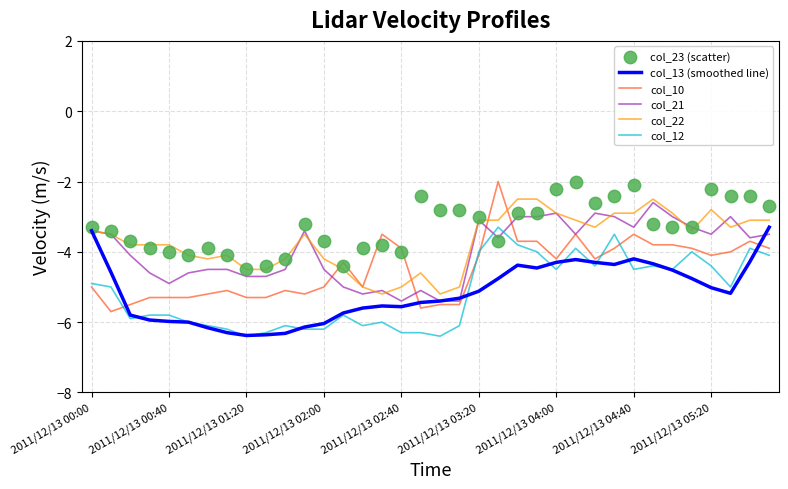

Which series has the largest Y range (max minus min)?

col_10